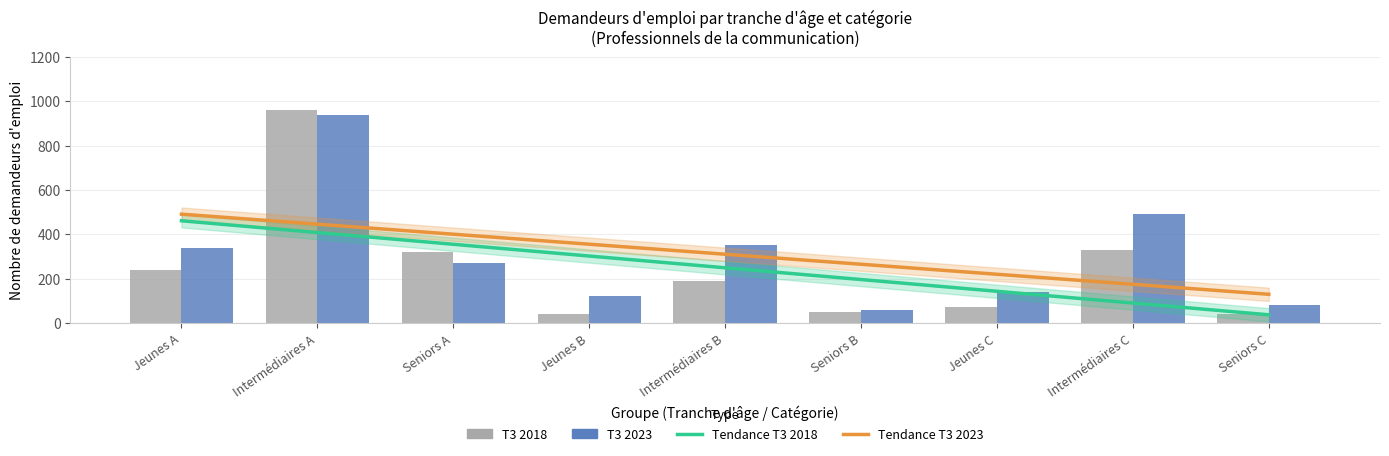

How many data points in T3 2023 are less than 270?

4